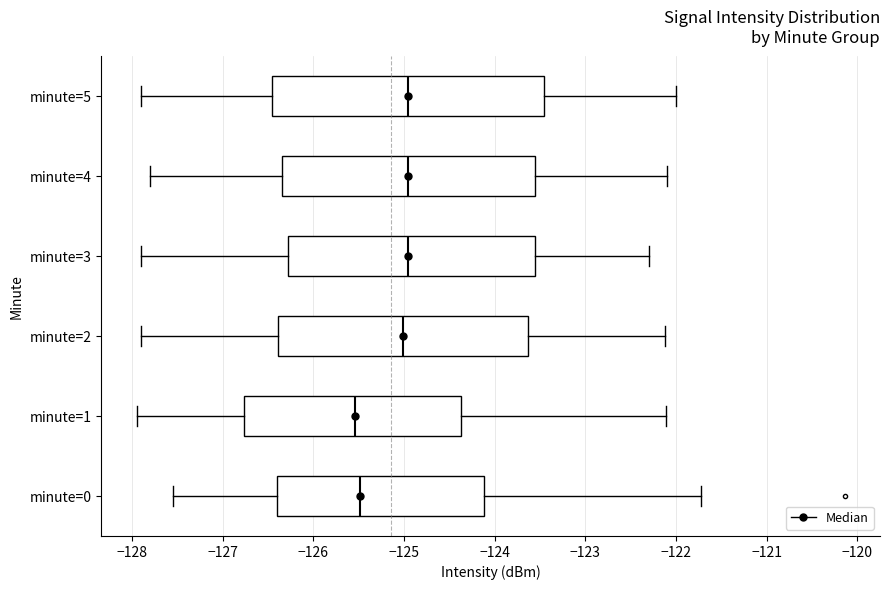

Comparing the boxes themselves (not the whiskers), which one is the widest?

minute=5